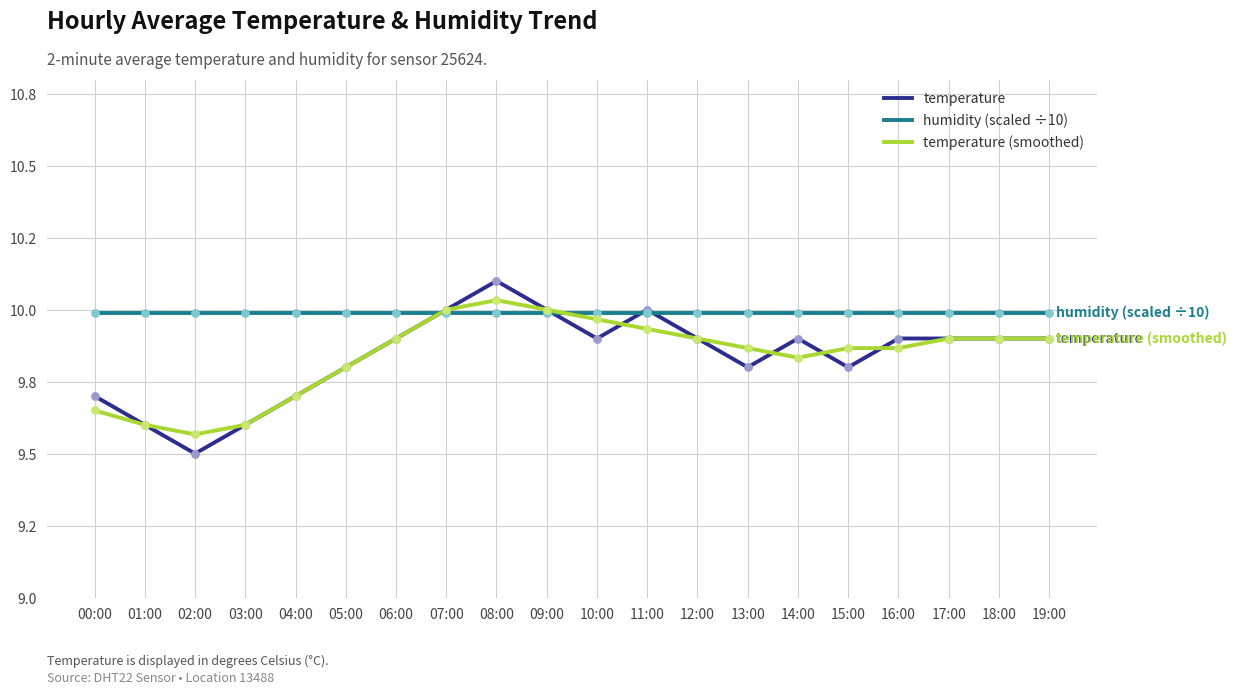

Which series has the largest total across all categories?

humidity (scaled ÷10)